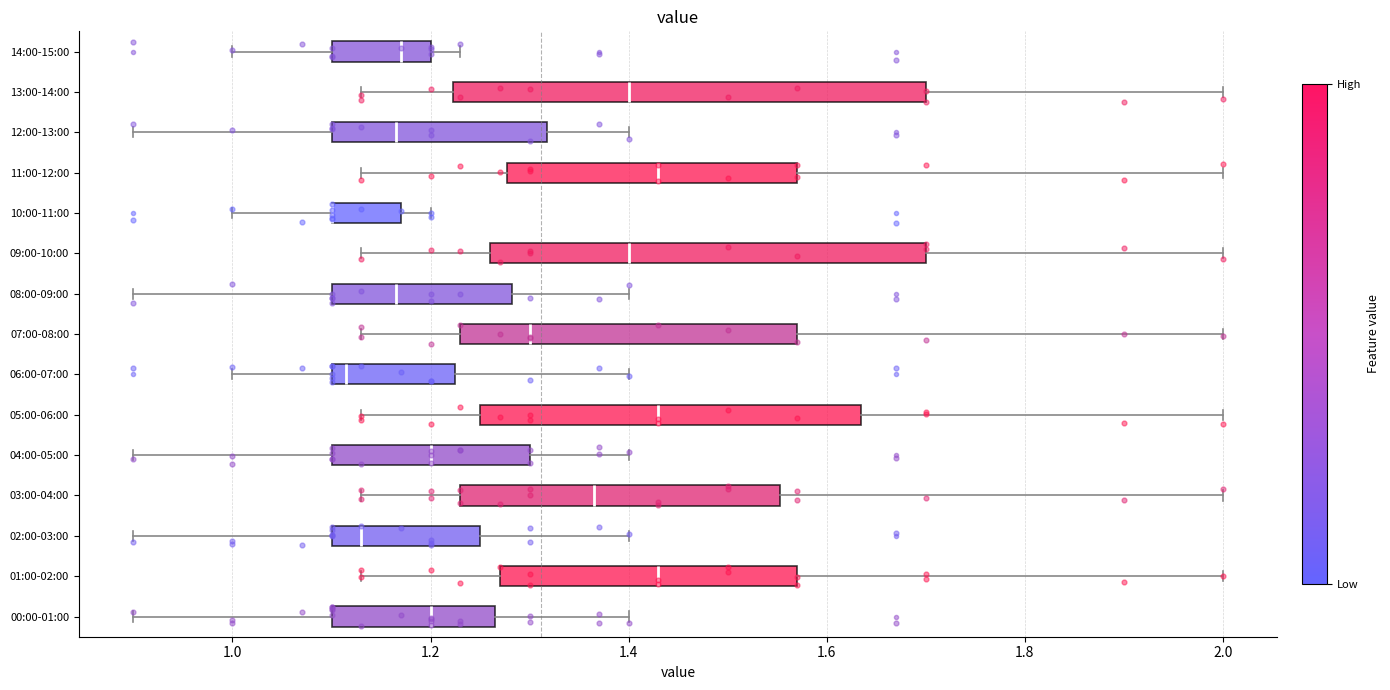

Reading bottom to top, read every box against the x-axis: the position of its median line, the range the box covers, and the ends of its whiskers. The values are not printed on the chart, so give them approximately, as read against the axis.

00:00-01:00: median 1.20, box 1.10 to 1.26, whiskers 0.90 to 1.40
01:00-02:00: median 1.44, box 1.28 to 1.58, whiskers 1.14 to 2.00
02:00-03:00: median 1.14, box 1.10 to 1.26, whiskers 0.90 to 1.40
03:00-04:00: median 1.36, box 1.24 to 1.56, whiskers 1.14 to 2.00
04:00-05:00: median 1.20, box 1.10 to 1.30, whiskers 0.90 to 1.40
05:00-06:00: median 1.44, box 1.26 to 1.64, whiskers 1.14 to 2.00
06:00-07:00: median 1.12, box 1.10 to 1.22, whiskers 1.00 to 1.40
07:00-08:00: median 1.30, box 1.24 to 1.58, whiskers 1.14 to 2.00
08:00-09:00: median 1.16, box 1.10 to 1.28, whiskers 0.90 to 1.40
09:00-10:00: median 1.40, box 1.26 to 1.70, whiskers 1.14 to 2.00
10:00-11:00: median 1.10 (drawn on the box's left edge), box 1.10 to 1.18, whiskers 1.00 to 1.20
11:00-12:00: median 1.44, box 1.28 to 1.58, whiskers 1.14 to 2.00
12:00-13:00: median 1.16, box 1.10 to 1.32, whiskers 0.90 to 1.40
13:00-14:00: median 1.40, box 1.22 to 1.70, whiskers 1.14 to 2.00
14:00-15:00: median 1.18, box 1.10 to 1.20, whiskers 1.00 to 1.24